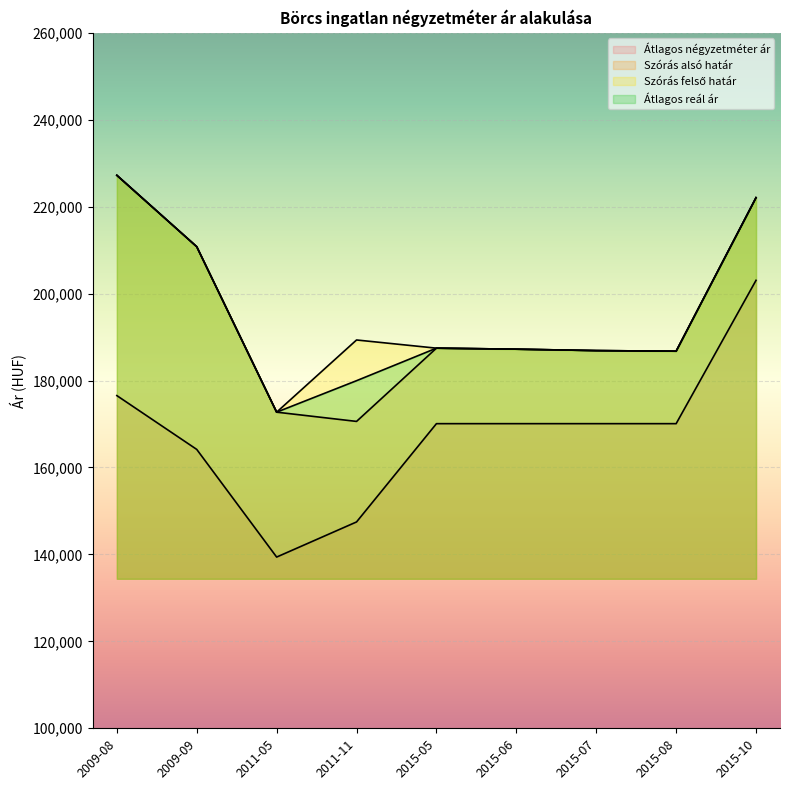

What is the greatest value displayed?

227226